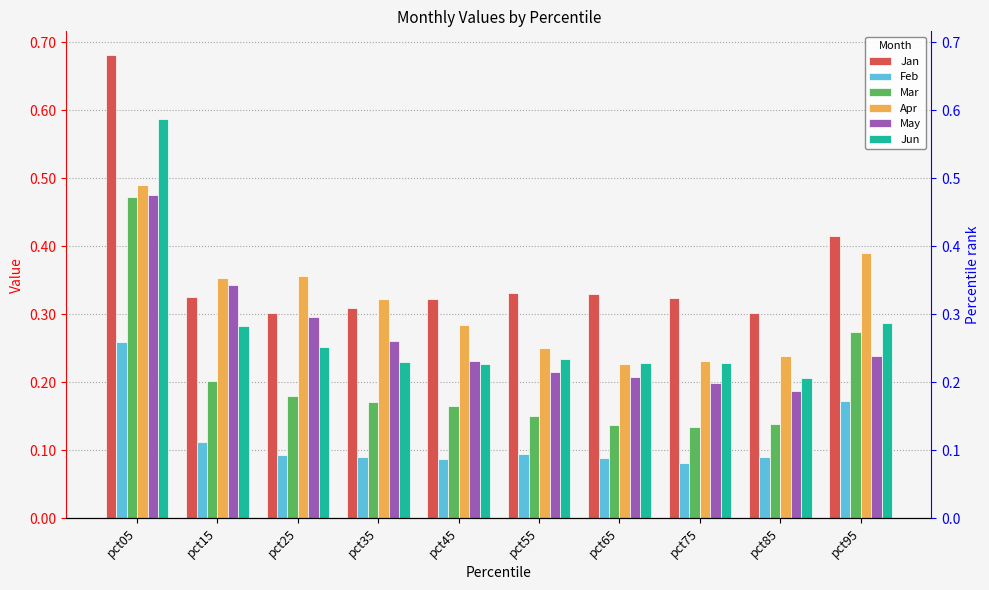

At which category is the sum across all series the highest?

pct05